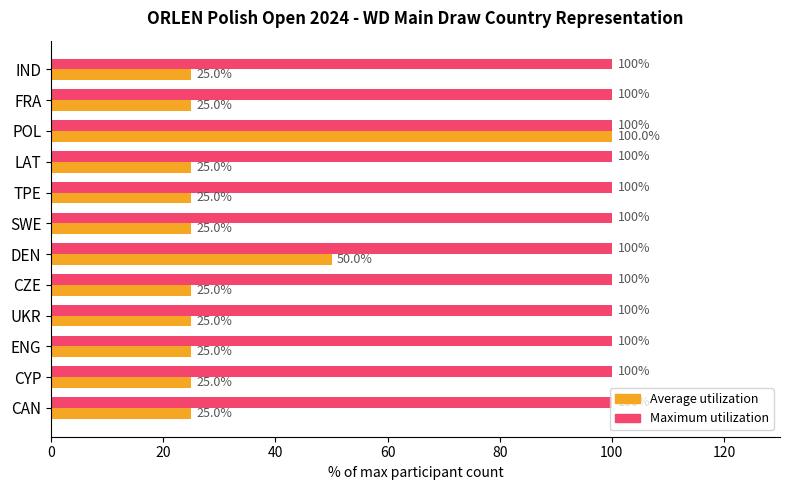

Which series has the largest range (max minus min)?

Average utilization